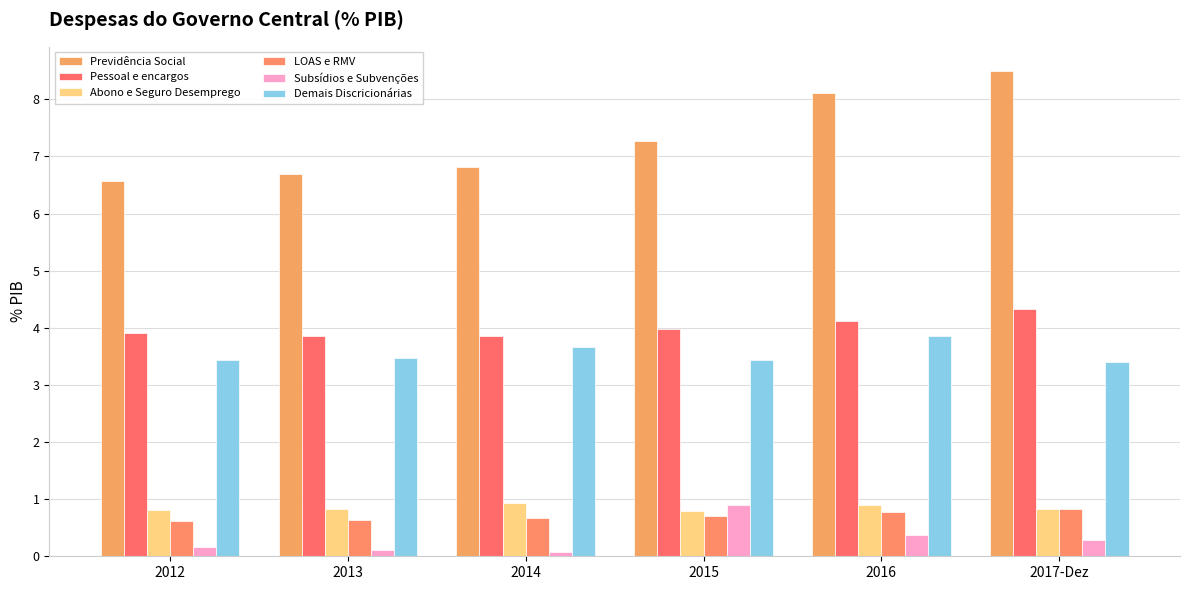

Reading left to right, list all the values displayed in this chart.

Previdência Social: 2012=6.6	2013=6.7	2014=6.8	2015=7.3	2016=8.1	2017-Dez=8.5
Pessoal e encargos: 2012=3.9	2013=3.8	2014=3.8	2015=4.0	2016=4.1	2017-Dez=4.3
Abono e Seguro Desemprego: 2012=0.8	2013=0.8	2014=0.9	2015=0.8	2016=0.9	2017-Dez=0.8
LOAS e RMV: 2012=0.6	2013=0.6	2014=0.7	2015=0.7	2016=0.8	2017-Dez=0.8
Subsídios e Subvenções: 2012=0.2	2013=0.1	2014=0.1	2015=0.9	2016=0.4	2017-Dez=0.3
Demais Discricionárias: 2012=3.4	2013=3.5	2014=3.7	2015=3.4	2016=3.9	2017-Dez=3.4